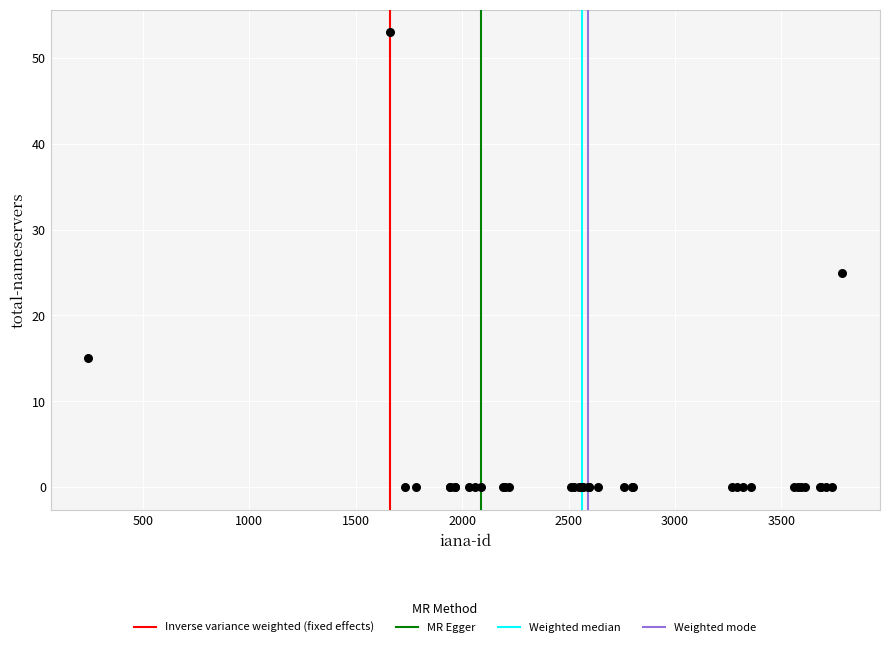

What Y value in the scatter plot is closest to 26?

25